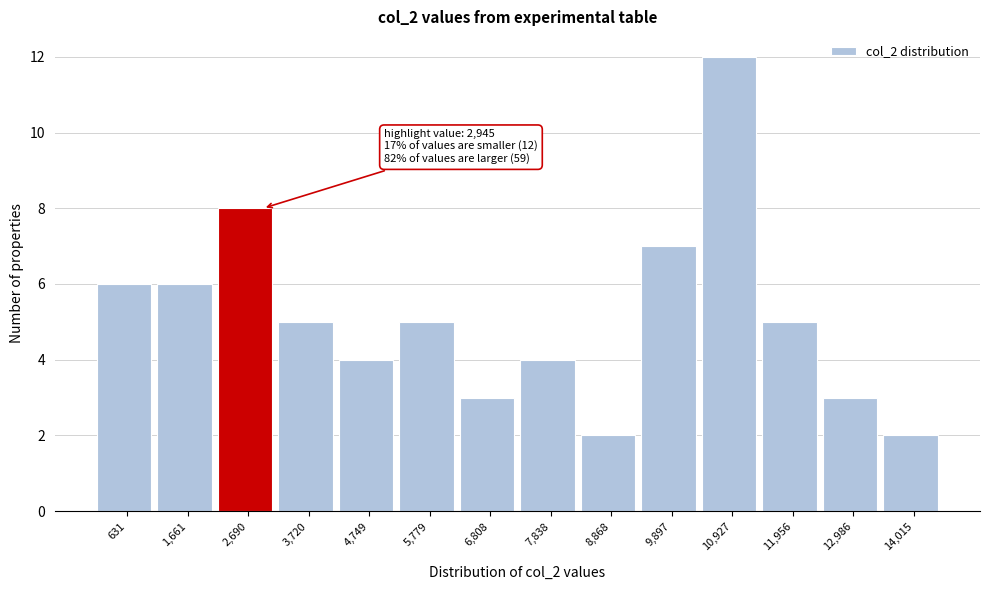

Reading right to left, what are all the values shown in this chart?

2	3	5	12	7	2	4	3	5	4	5	8	6	6